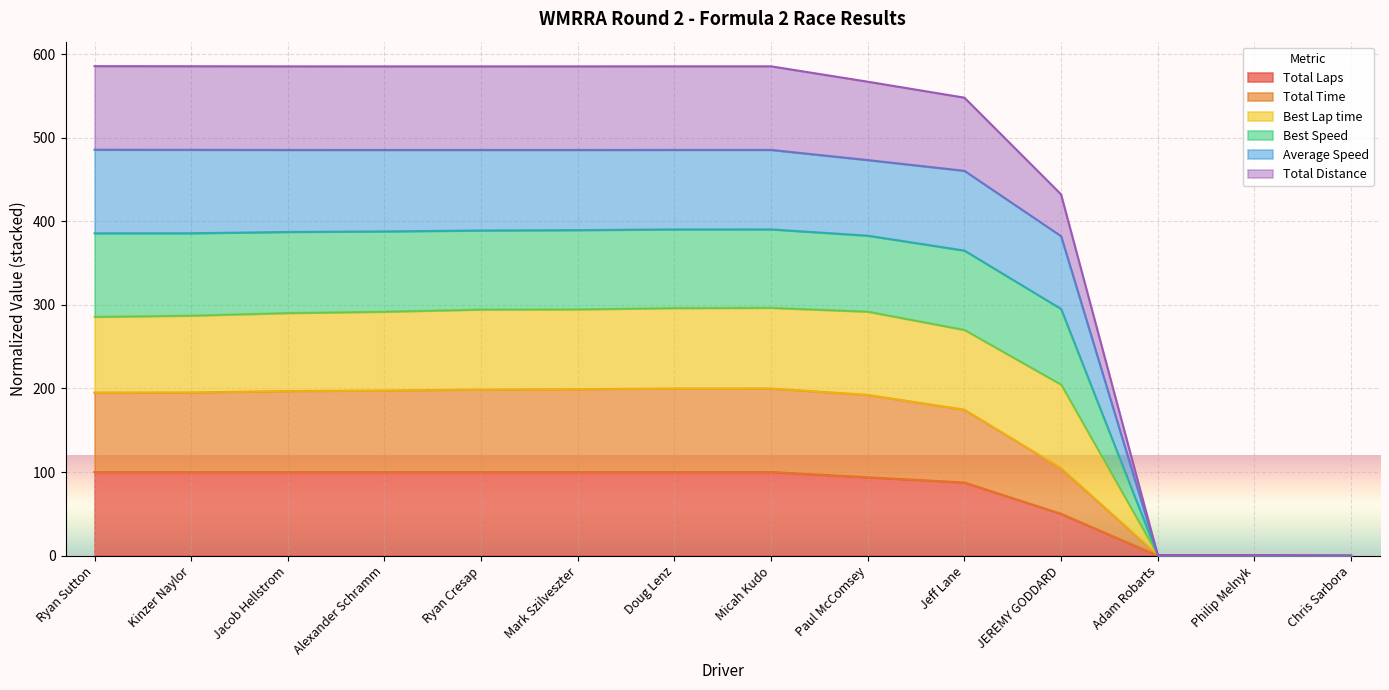

True or false: Total Distance and Best Lap time intersect in this chart.

False